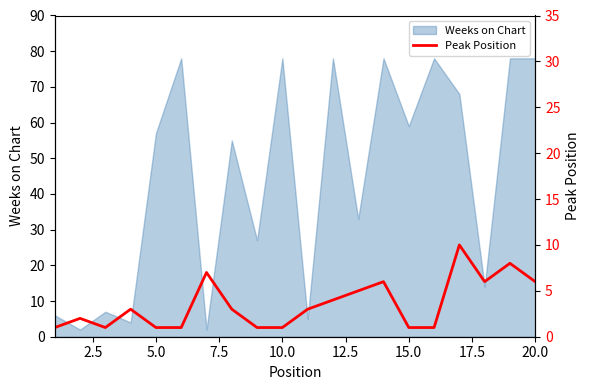

The Weeks on Chart series shows 133 at 20.0. True or false?

False